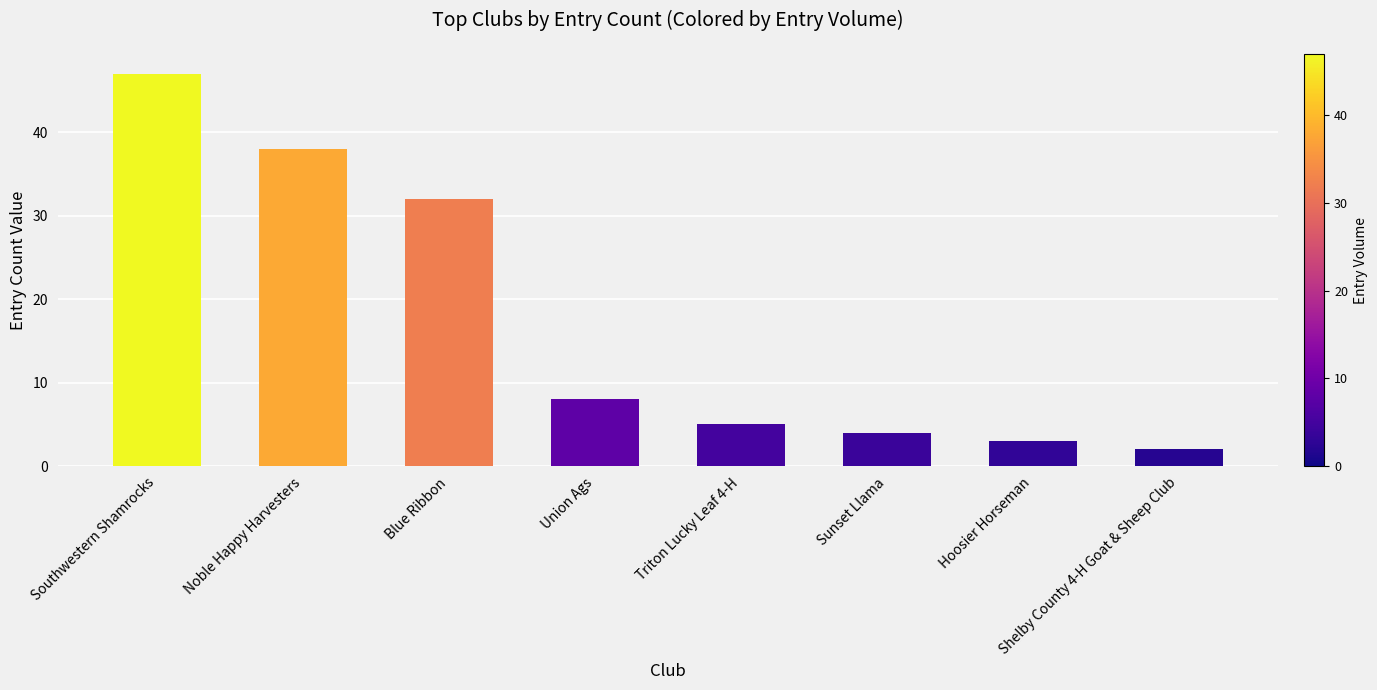

What value does the data have at Noble Happy Harvesters?

38